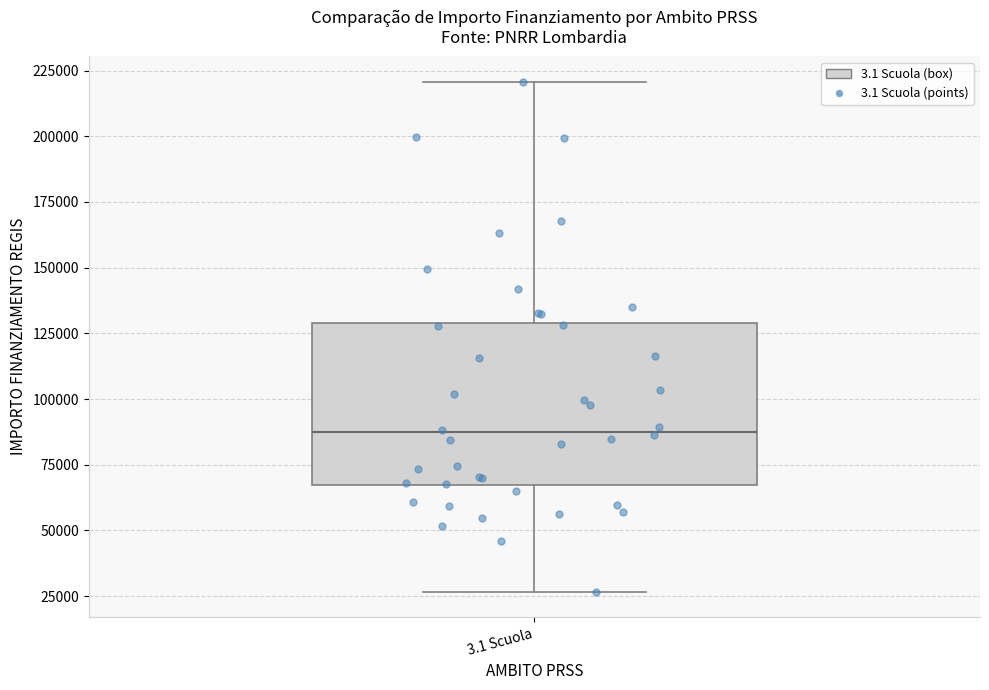

Read this box plot against the y-axis: the position of the median line, the range covered by the box, and the ends of both whiskers. The values are not printed on the chart, so give them approximately, as read against the axis.

median 85000, box 65000 to 130000, whiskers 25000 to 220000